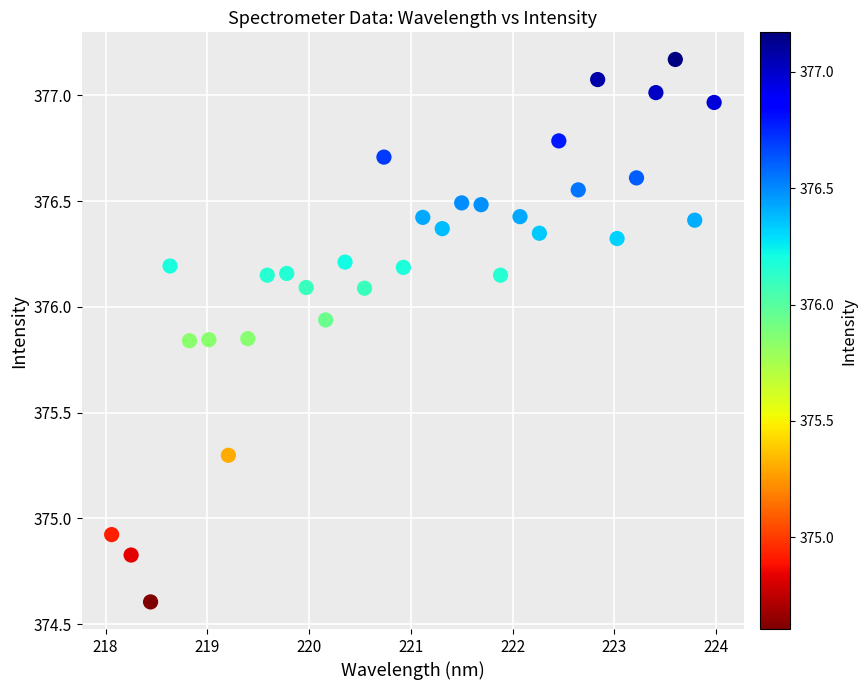

What Y value in the scatter plot is closest to 375?

374.9